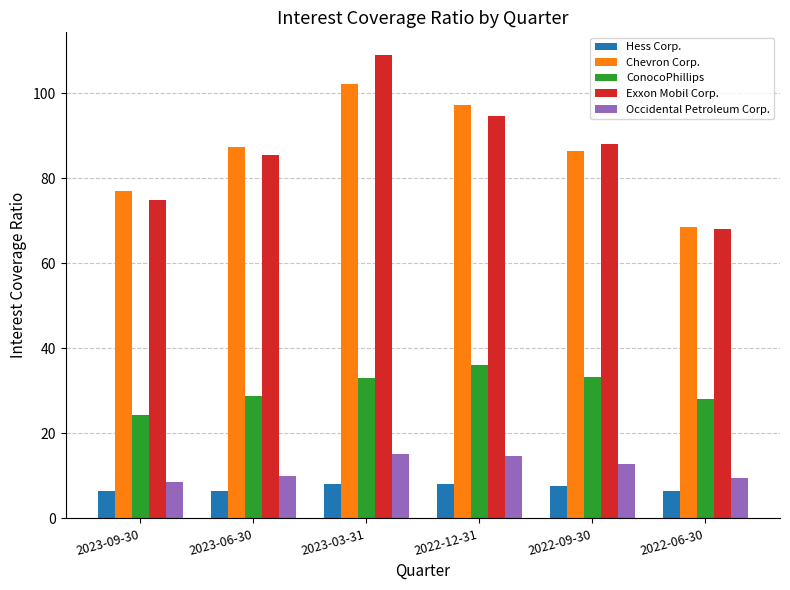

What is the difference between the Hess Corp. values at 2023-03-31 and 2022-06-30?

1.5